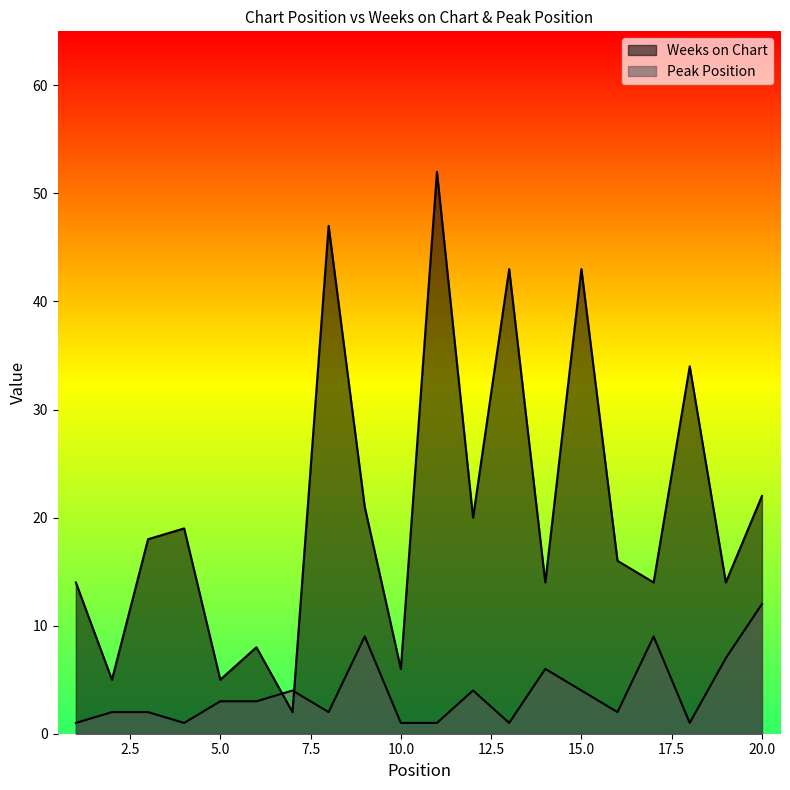

How many lines are shown in the chart?

2